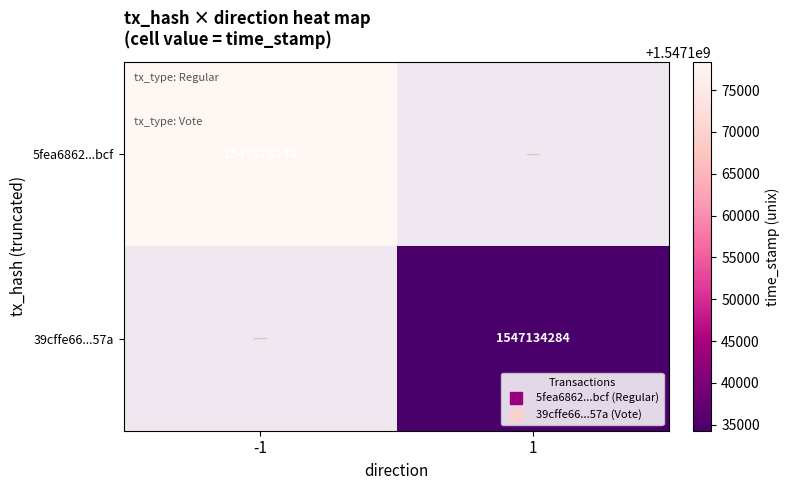

List the series in order of their overall mean, lowest first.

5fea6862...bcf, 39cffe66...57a